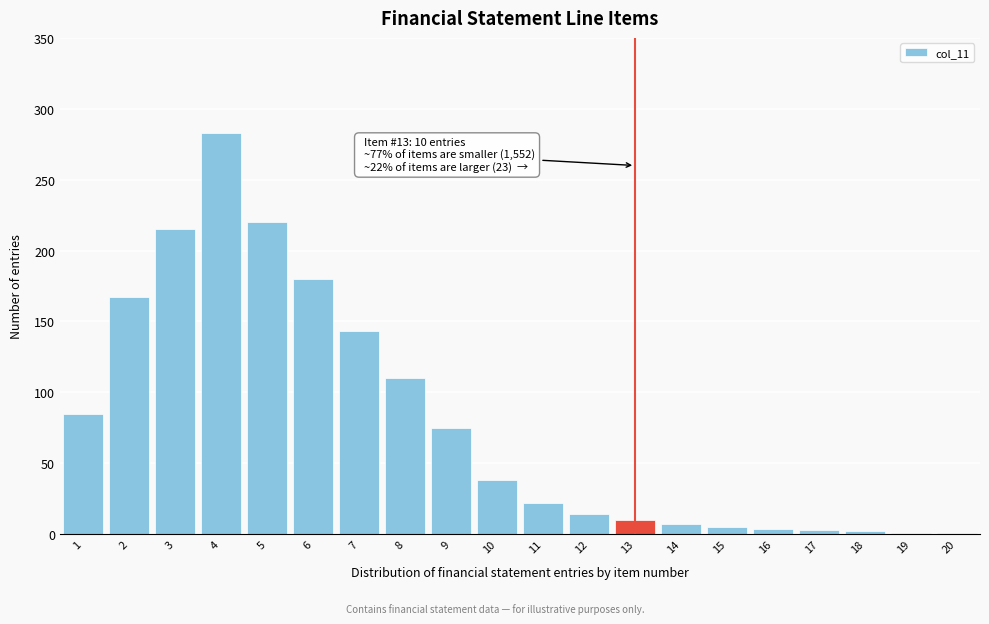

What is the sum of all values?

1585